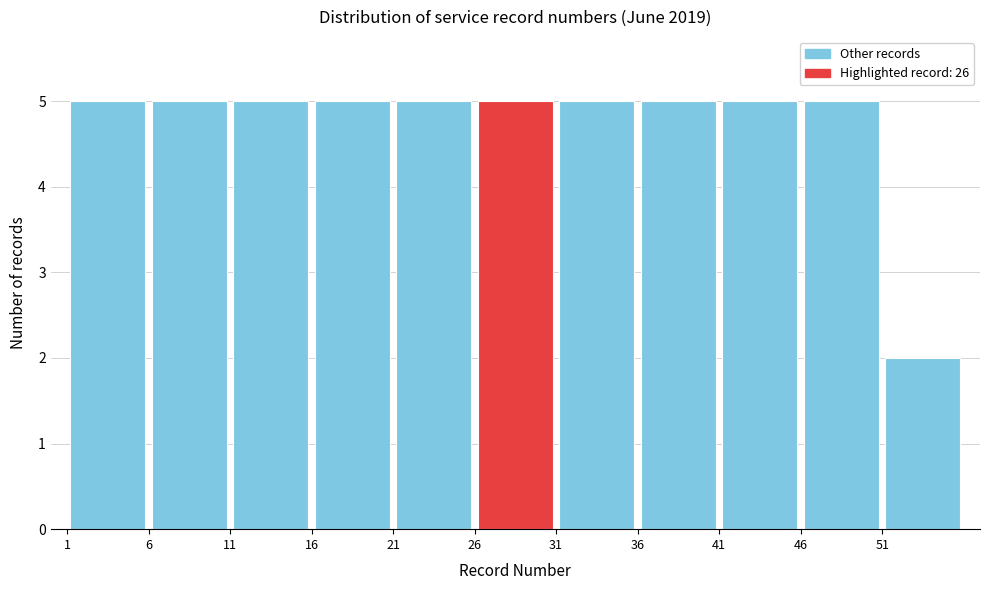

Reading left to right, transcribe this chart: for each bar, give the range it covers on the x-axis and its height. The values are not printed on the chart, so give them approximately, as read against the axis.

1 to 6: 5
6 to 11: 5
11 to 16: 5
16 to 21: 5
21 to 26: 5
26 to 31: 5
31 to 36: 5
36 to 41: 5
41 to 46: 5
46 to 51: 5
51 to 56: 2